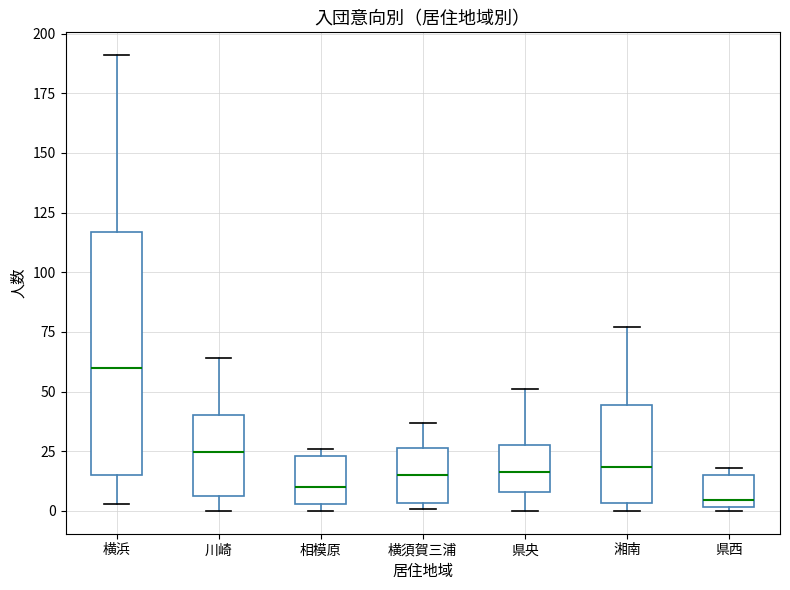

Comparing the boxes themselves (not the whiskers), which one is the tallest?

横浜